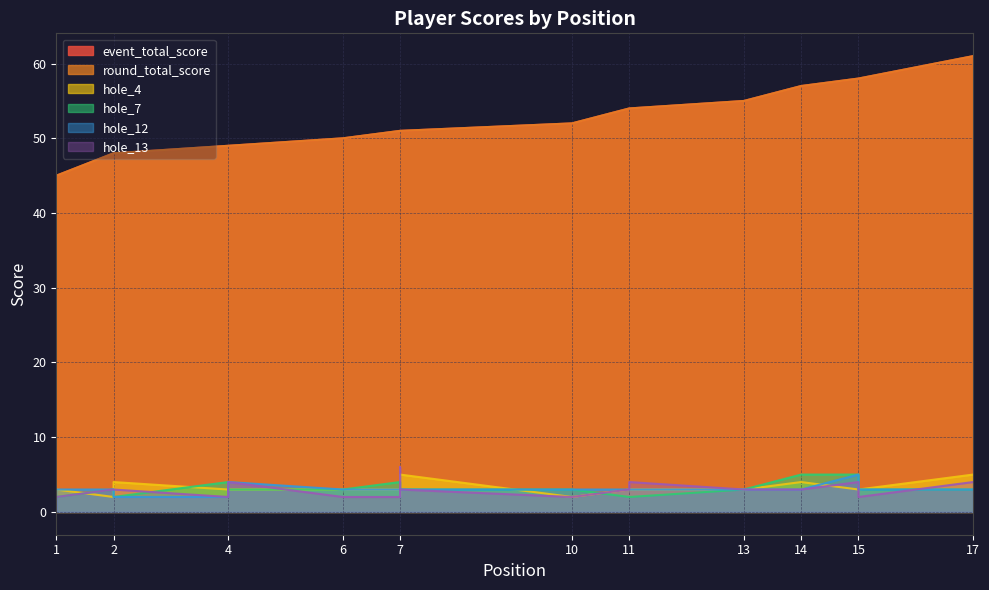

What are all the series names shown in the legend?

event_total_score, round_total_score, hole_4, hole_7, hole_12, hole_13